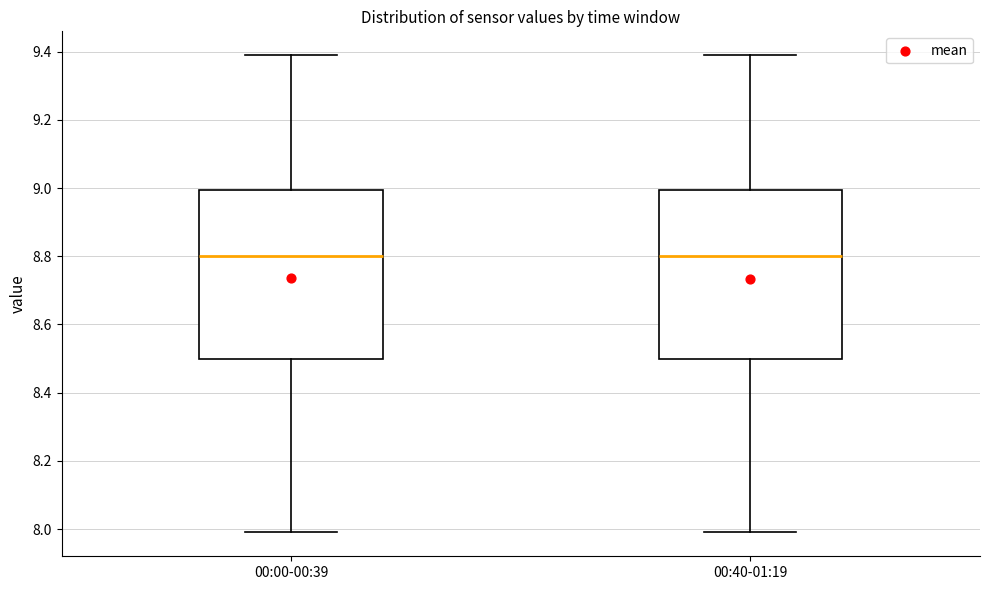

Reading left to right, read every box against the y-axis: the position of its median line, the range the box covers, and the ends of its whiskers. The values are not printed on the chart, so give them approximately, as read against the axis.

00:00-00:39: median 8.8, box 8.5 to 9.0, whiskers 8.0 to 9.4
00:40-01:19: median 8.8, box 8.5 to 9.0, whiskers 8.0 to 9.4